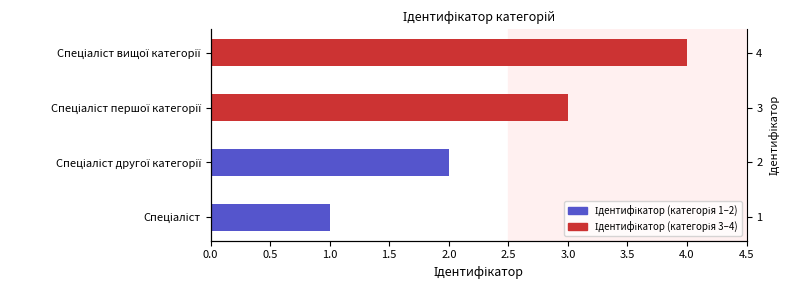

What is the change in value from Спеціаліст першої категорії to Спеціаліст вищої категорії?

+1